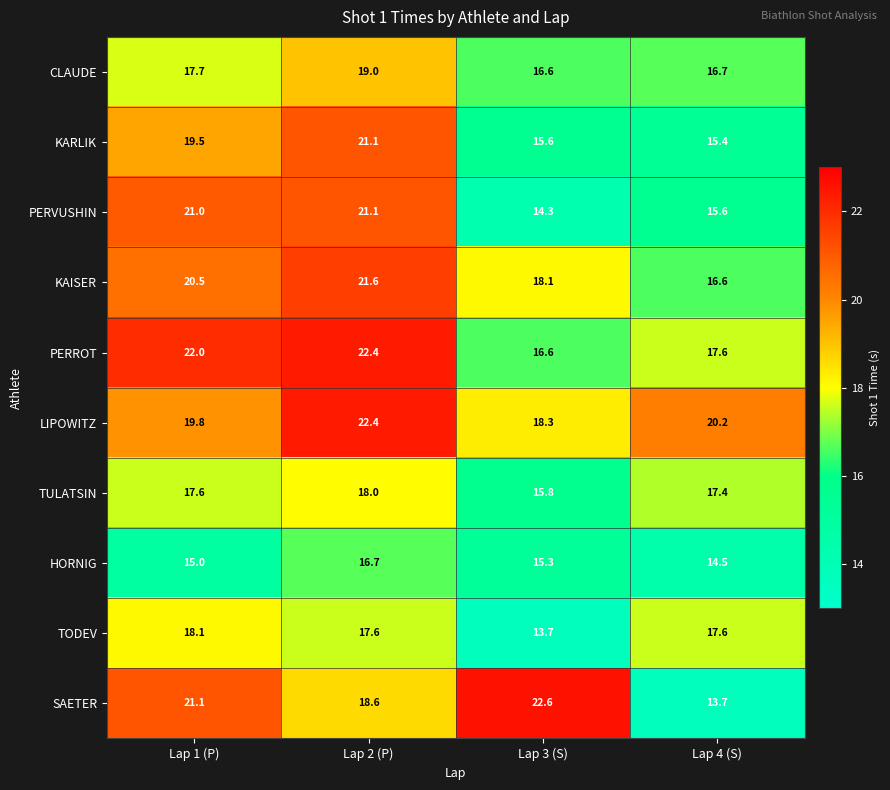

Which category has the lowest value in the CLAUDE series?

Lap 3 (S)